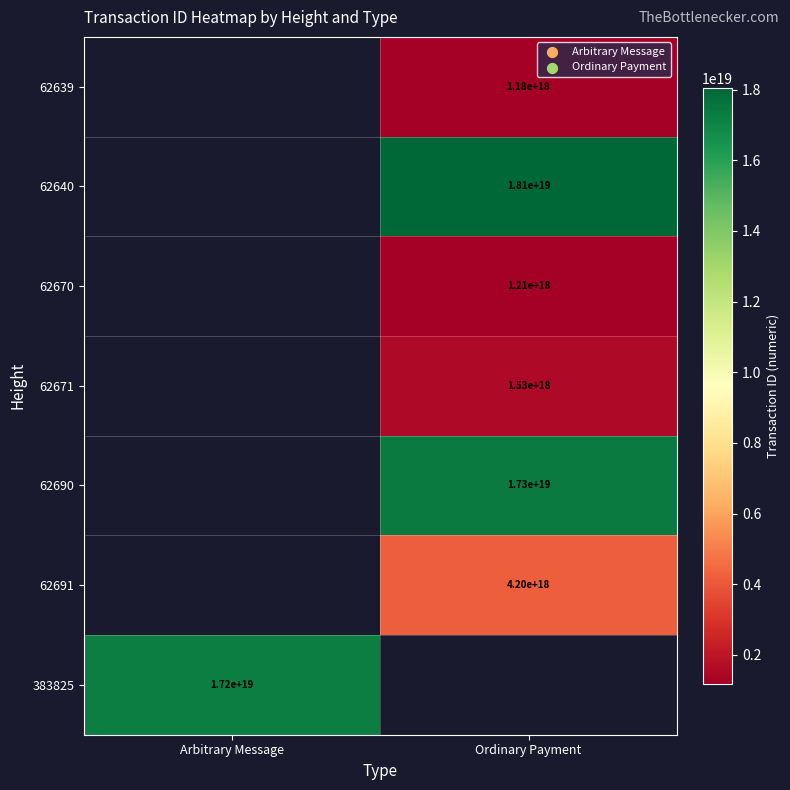

Is it true that 62671 equals 1530000000000000000 at Ordinary Payment?

True